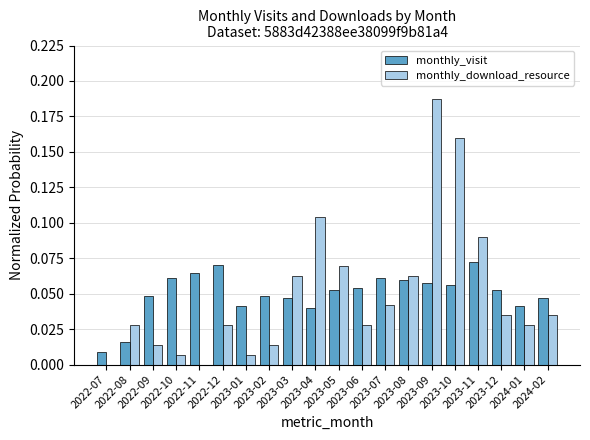

What is the sum of all monthly_visit values?

1.0